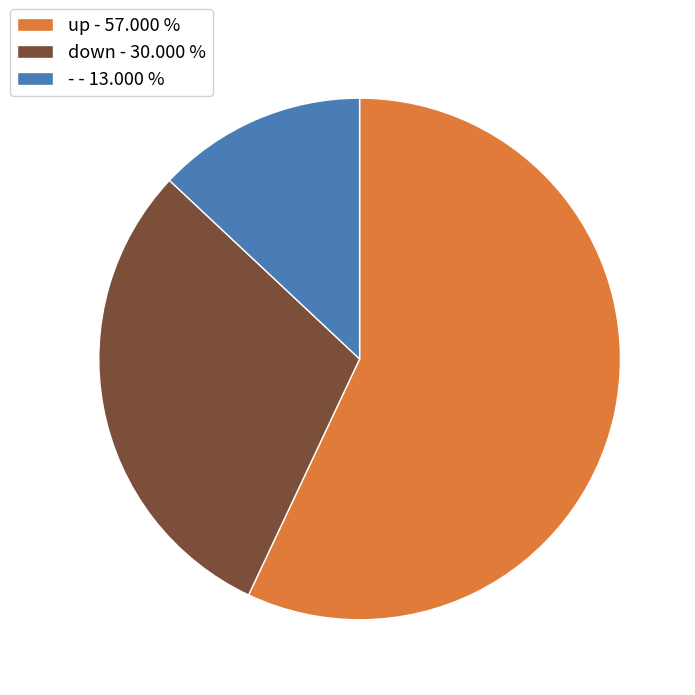

Which category has the smallest portion of the pie?

-